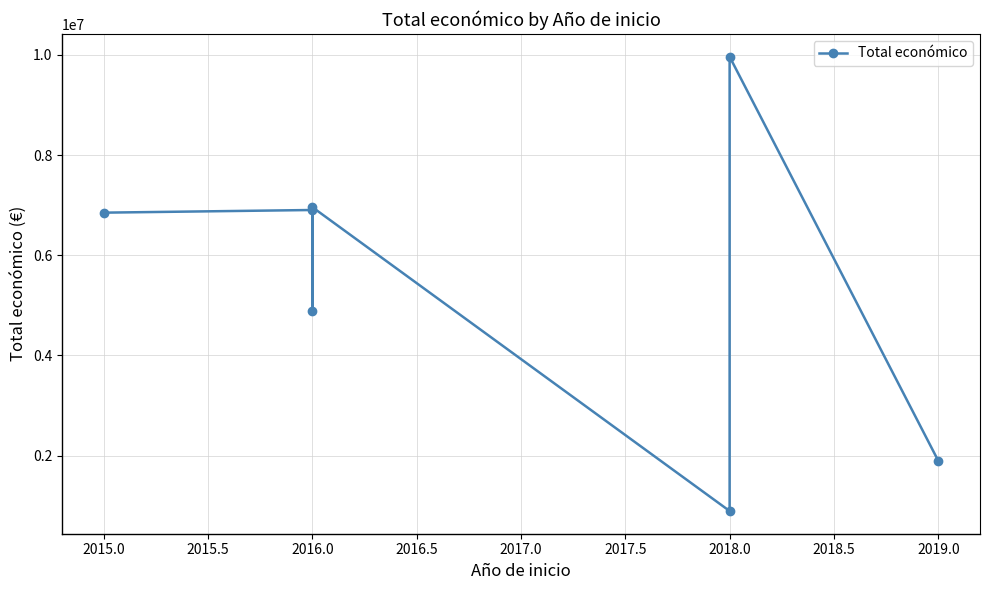

What is the ratio of the value at 2019.0 to the value at 2018.0?

0.2